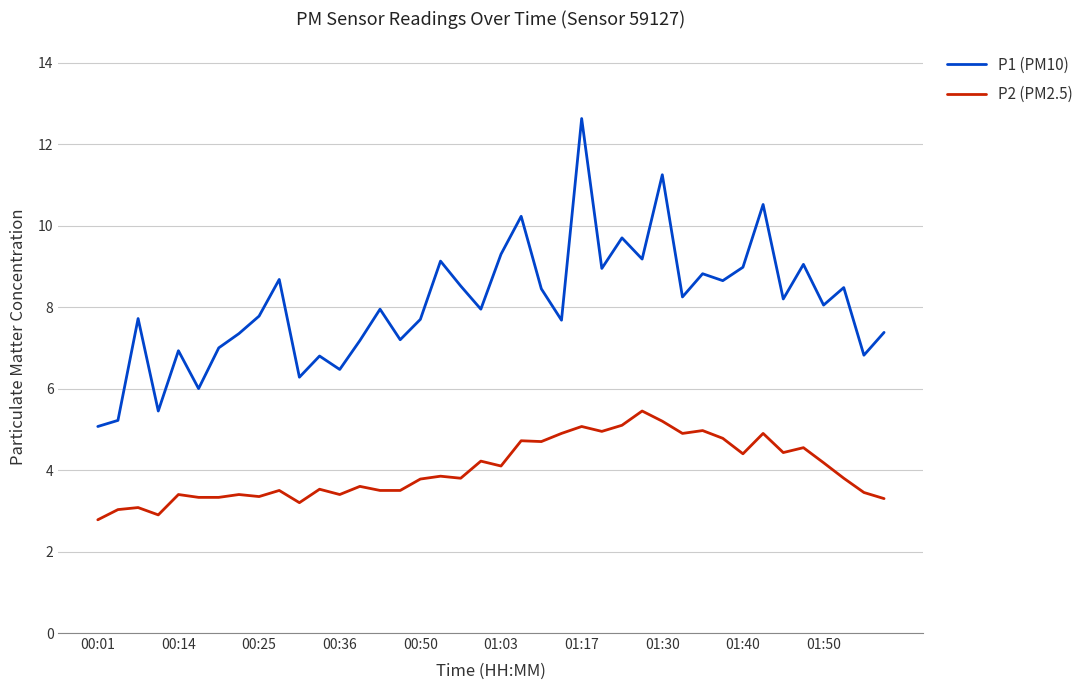

What is the difference between the maximum and minimum values in the P2 (PM2.5) series?

2.7